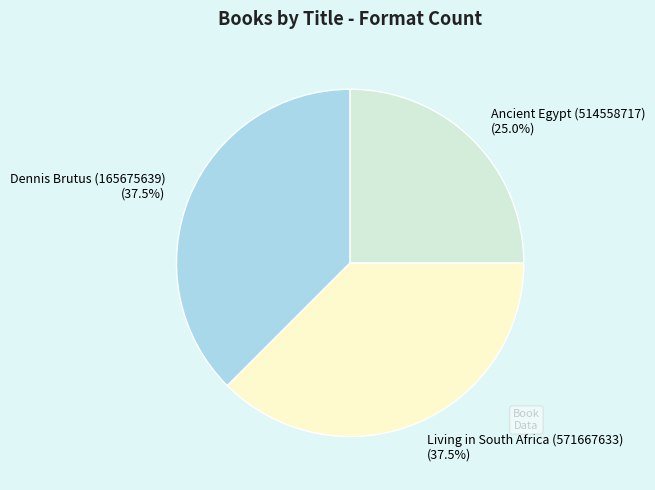

Between Dennis Brutus (165675639) and Ancient Egypt (514558717), which is larger?

Dennis Brutus (165675639)